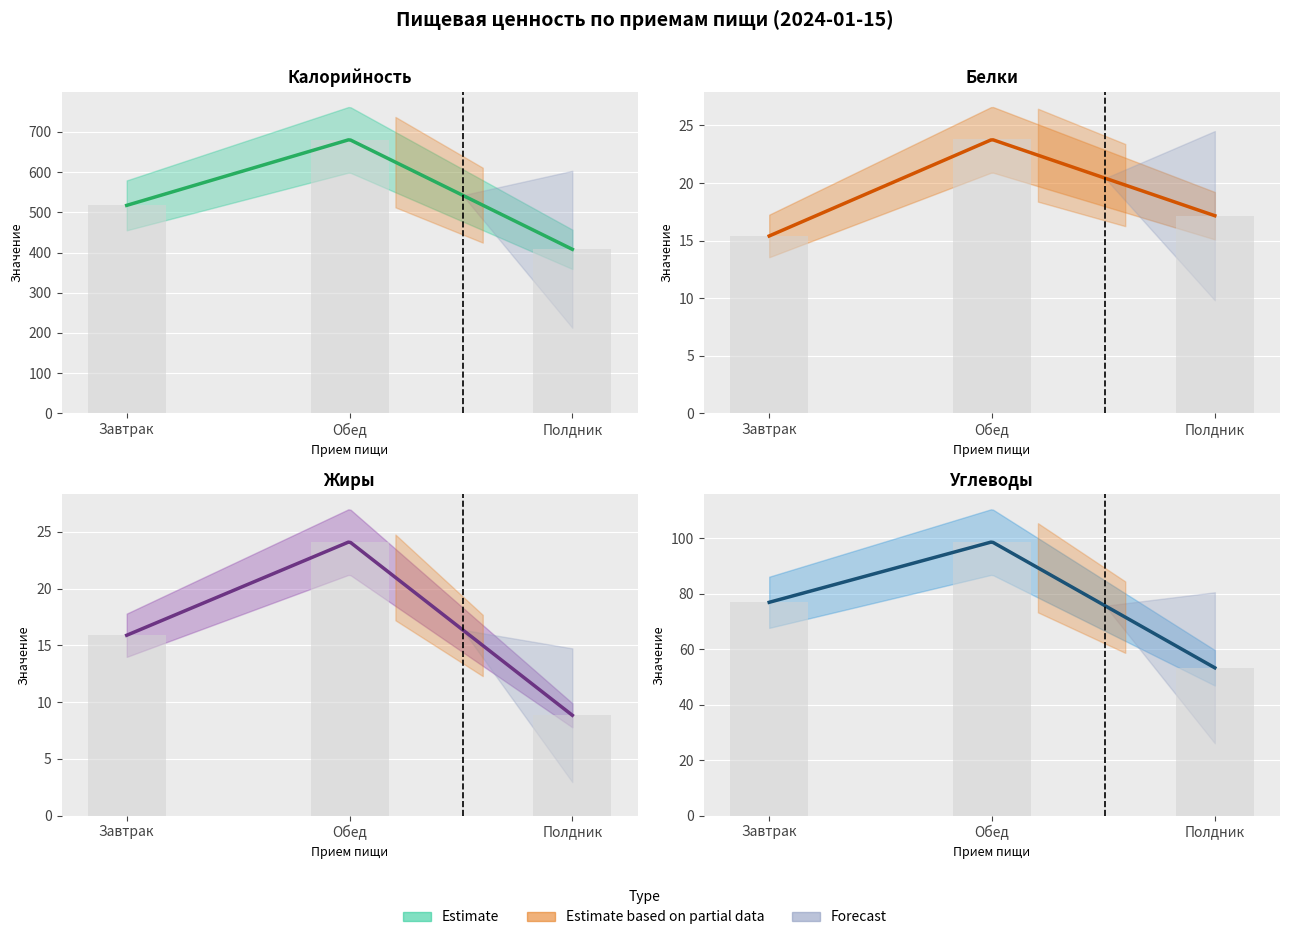

At which label is Жиры closest to 16?

Завтрак